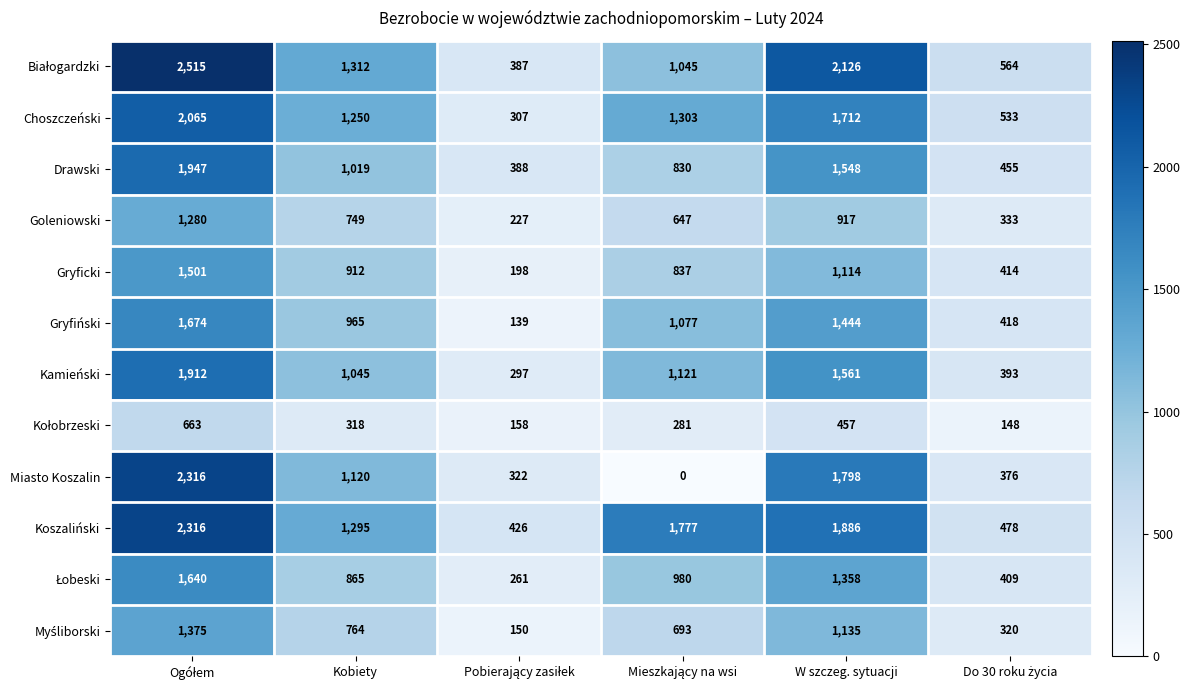

At how many categories does at least one series exceed 1356?

3